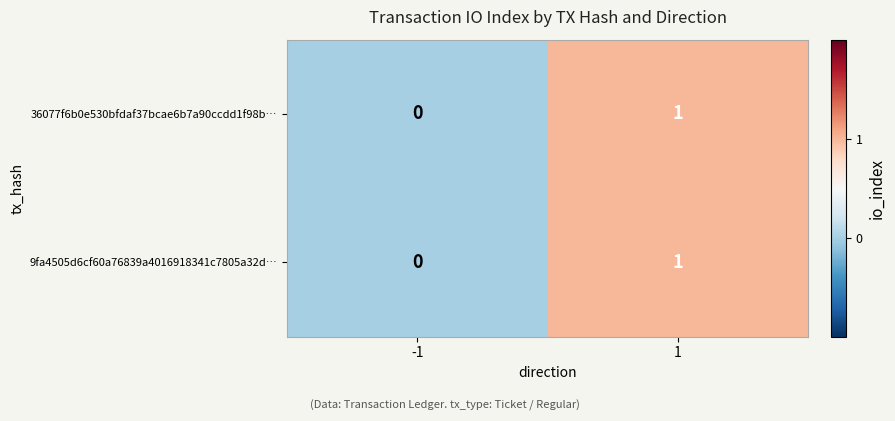

Reading left to right, extract all data points from this chart.

36077f6b0e530bfdaf37bcae6b7a90ccdd1f98b…: -1=0	1=1
9fa4505d6cf60a76839a4016918341c7805a32d…: -1=0	1=1